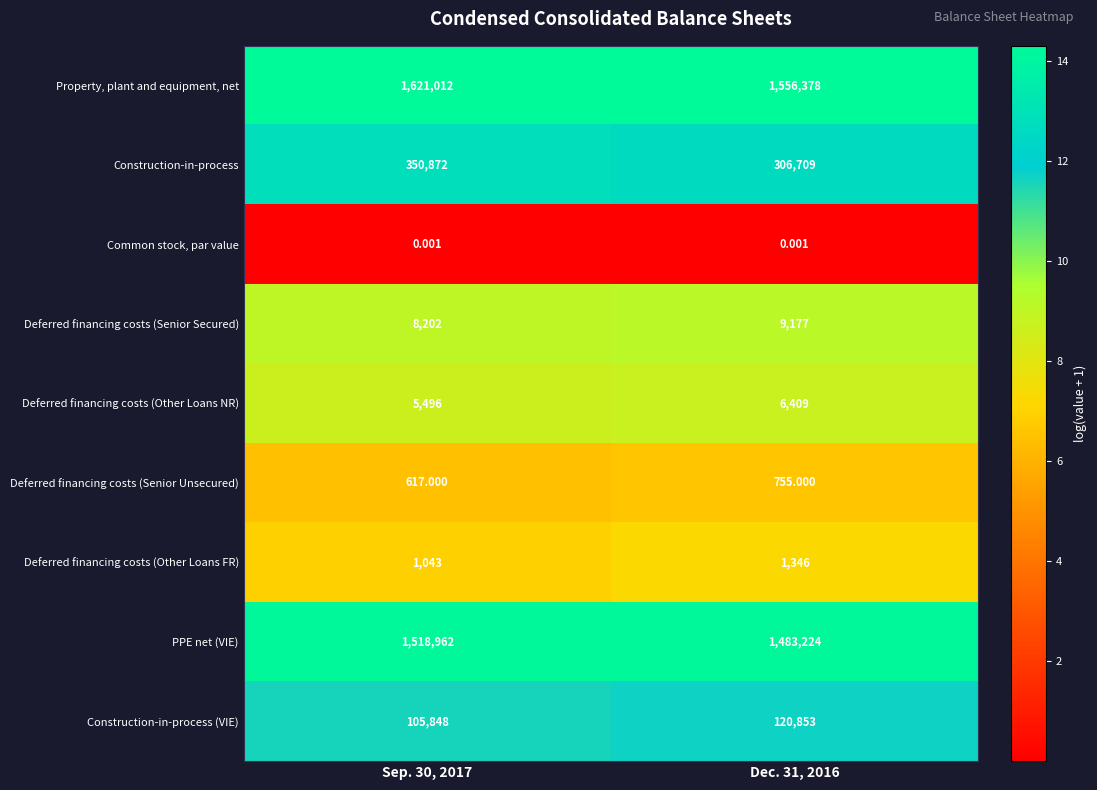

Rank the series by their maximum value, from highest to lowest.

Property, plant and equipment, net, PPE net (VIE), Construction-in-process, Construction-in-process (VIE), Deferred financing costs (Senior Secured), Deferred financing costs (Other Loans NR), Deferred financing costs (Other Loans FR), Deferred financing costs (Senior Unsecured), Common stock, par value